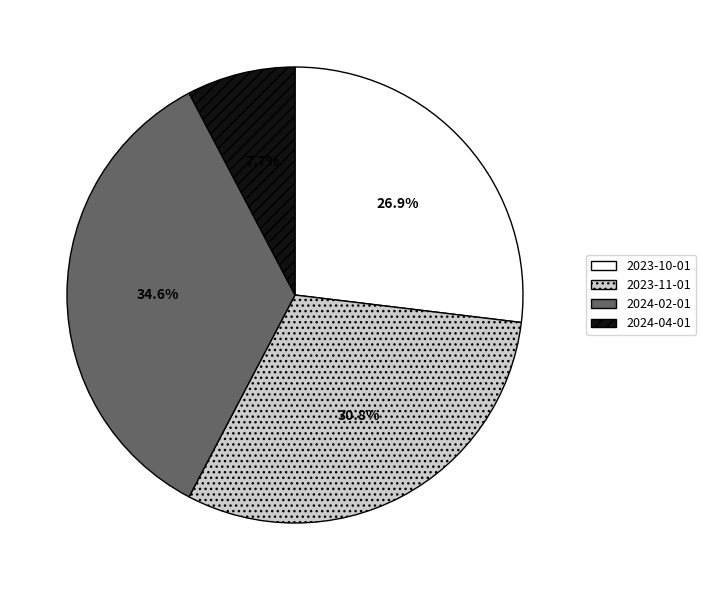

Does any single category account for the majority?

No